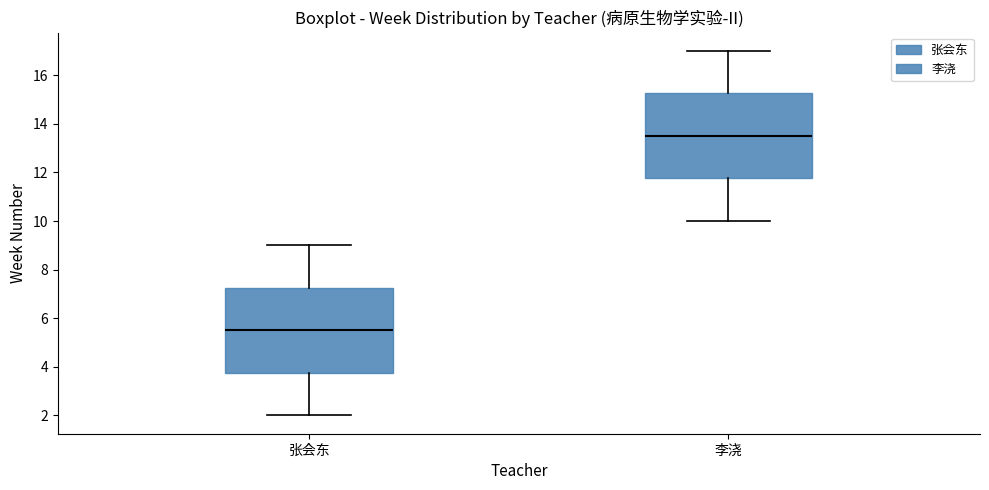

Reading left to right, read every box against the y-axis: the position of its median line, the range the box covers, and the ends of its whiskers. The values are not printed on the chart, so give them approximately, as read against the axis.

张会东: median 5.6, box 3.8 to 7.2, whiskers 2.0 to 9.0
李浇: median 13.6, box 11.8 to 15.2, whiskers 10.0 to 17.0